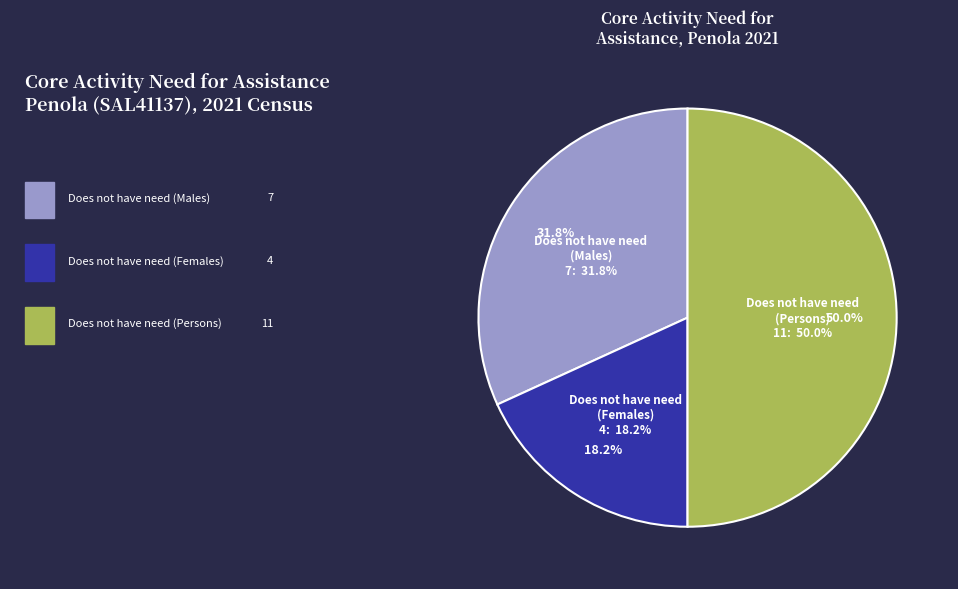

The Does not have need (Females) slice represents 18% of the pie. True or false?

True